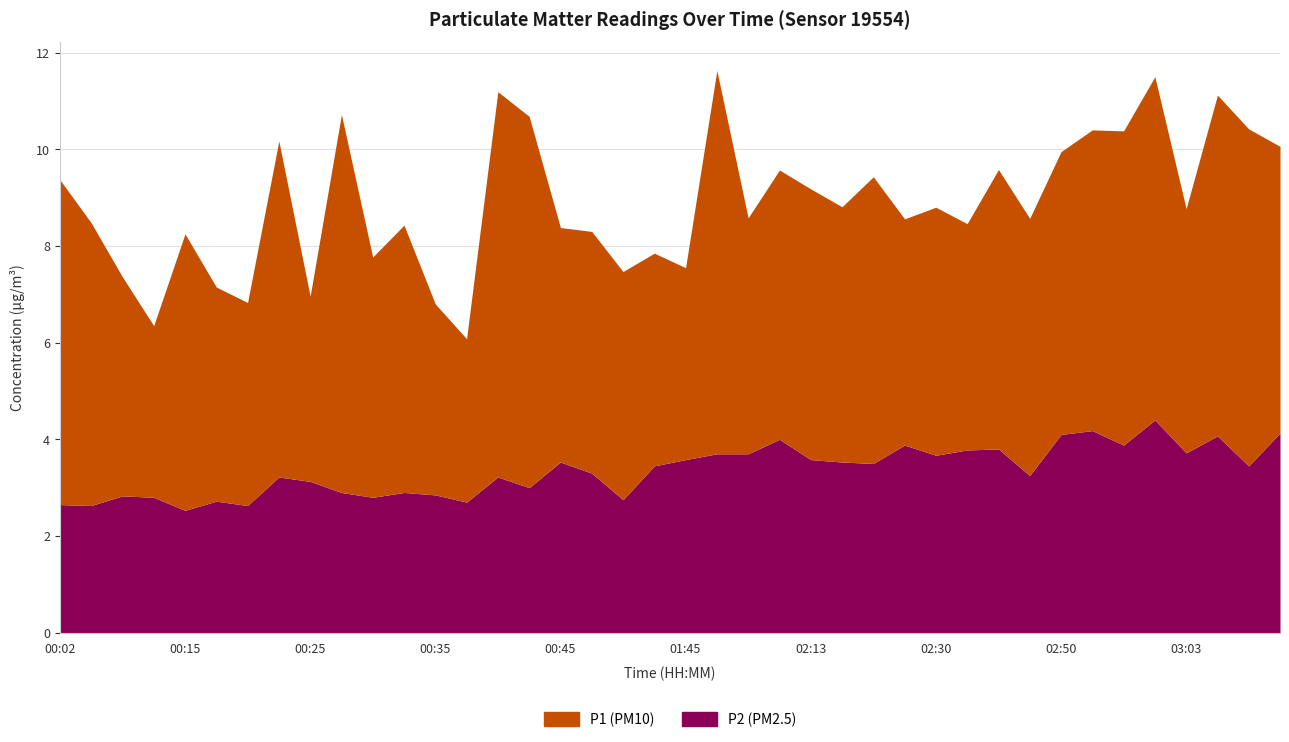

What is the highest value of the P2 series?

4.4